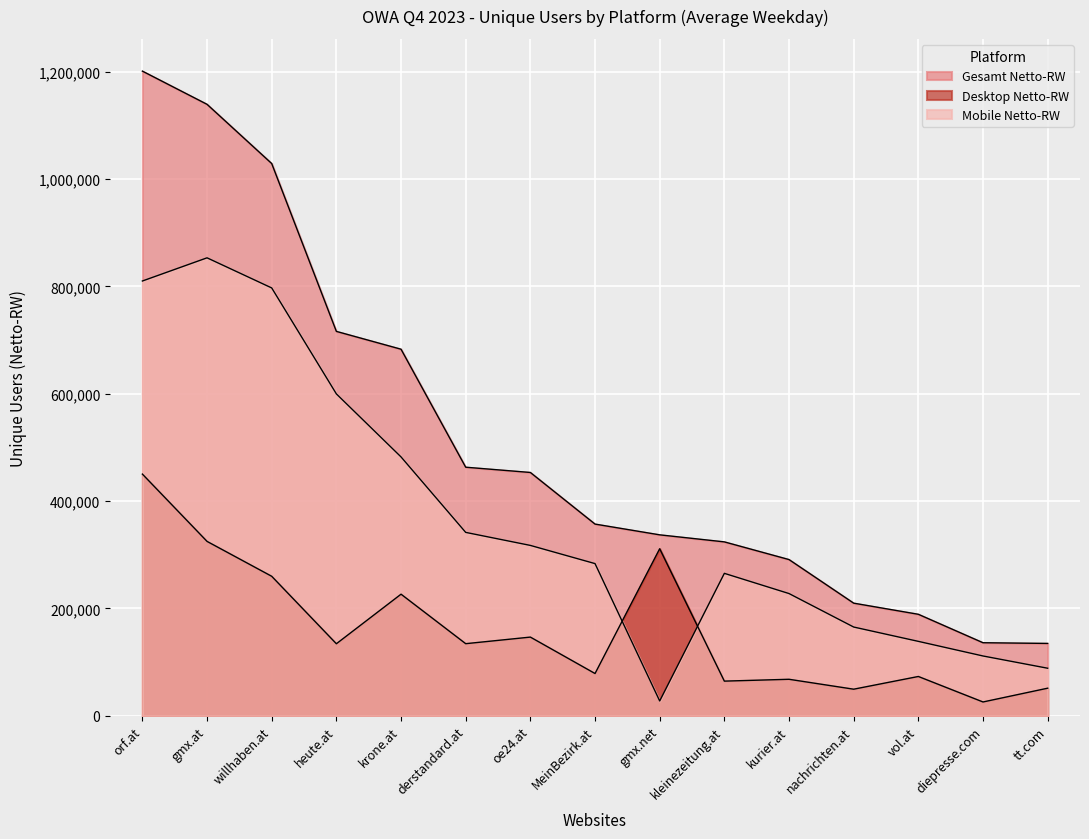

Reading left to right, list all the values displayed in this chart.

Gesamt Netto-RW: orf.at=1200751	gmx.at=1138907	willhaben.at=1028619	heute.at=716028	krone.at=682829	derstandard.at=463079	oe24.at=453285	MeinBezirk.at=357158	gmx.net=337122	kleinezeitung.at=324013	kurier.at=291073	nachrichten.at=209889	vol.at=189160	diepresse.com=136183	tt.com=134911
Desktop Netto-RW: orf.at=450264	gmx.at=324914	willhaben.at=259938	heute.at=134296	krone.at=226602	derstandard.at=134427	oe24.at=146687	MeinBezirk.at=78861	gmx.net=311272	kleinezeitung.at=64689	kurier.at=68120	nachrichten.at=49664	vol.at=73339	diepresse.com=25860	tt.com=51525
Mobile Netto-RW: orf.at=809872	gmx.at=853035	willhaben.at=796946	heute.at=599607	krone.at=482233	derstandard.at=341706	oe24.at=317442	MeinBezirk.at=283573	gmx.net=27709	kleinezeitung.at=265425	kurier.at=227784	nachrichten.at=165439	vol.at=138745	diepresse.com=111524	tt.com=88697